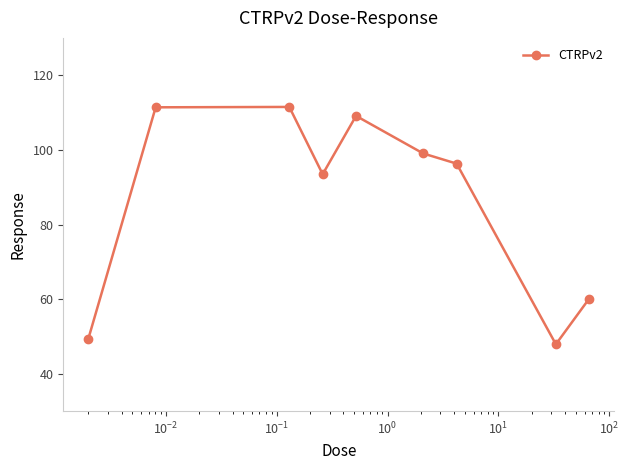

What is the difference between the second highest and second lowest values?

62.0